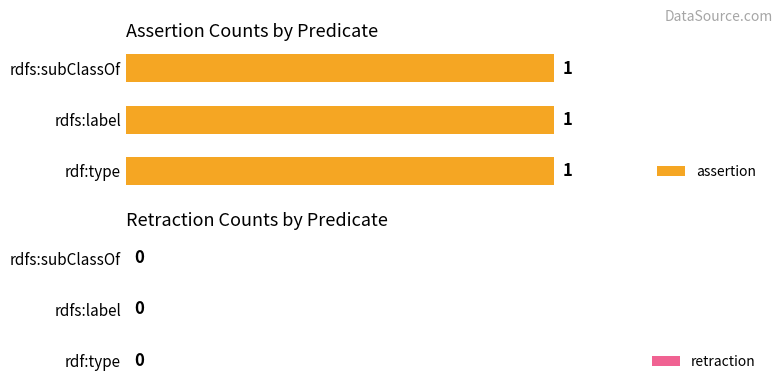

Which series has the widest spread of values?

assertion